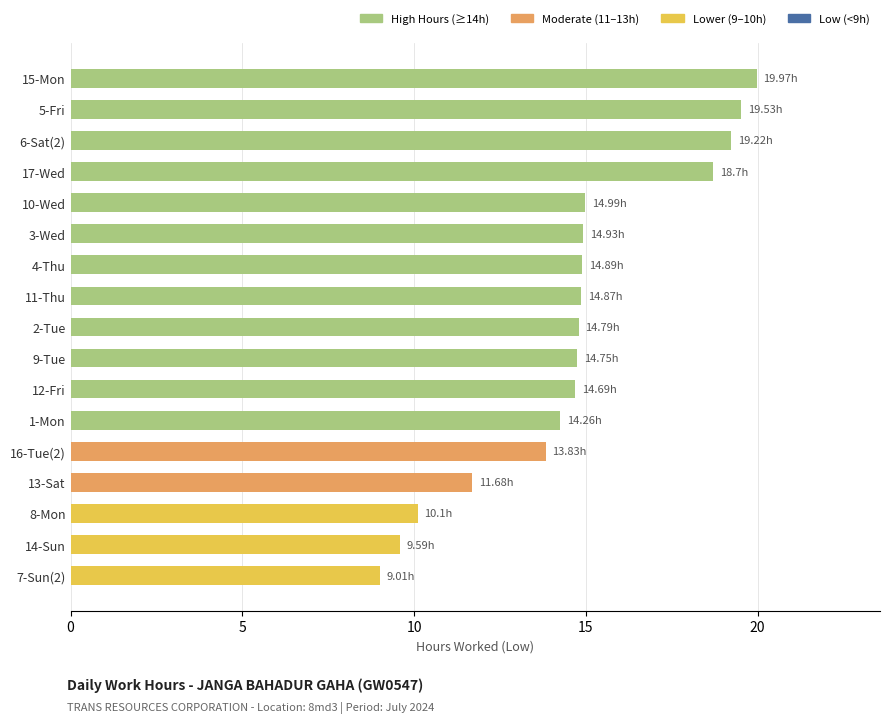

What is the average value?

14.7